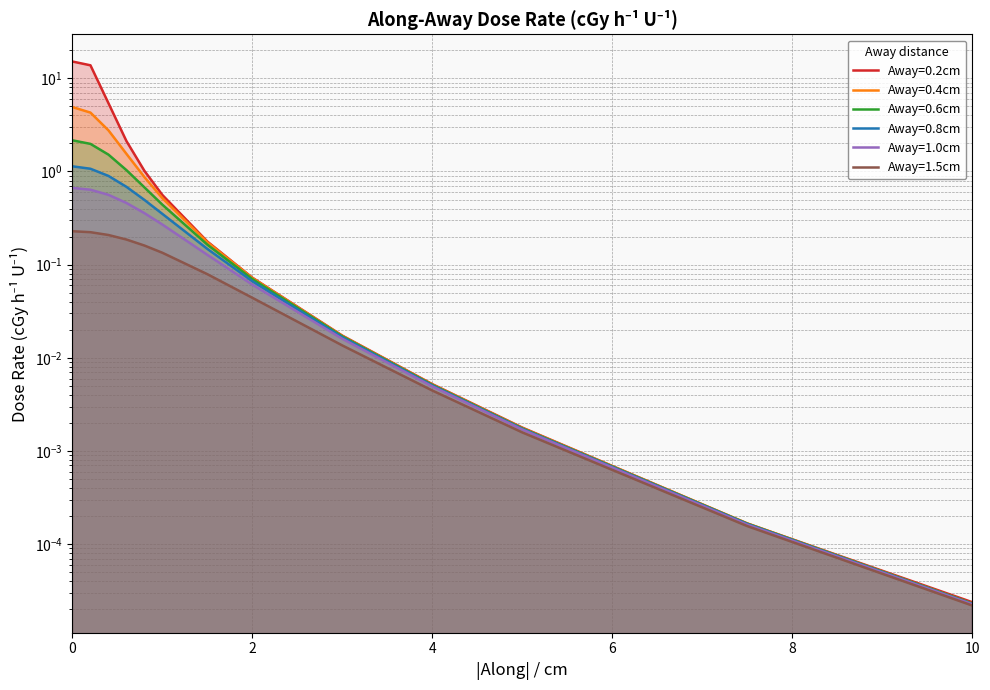

What are all the series names shown in the legend?

Away=0.2cm, Away=0.4cm, Away=0.6cm, Away=0.8cm, Away=1.0cm, Away=1.5cm